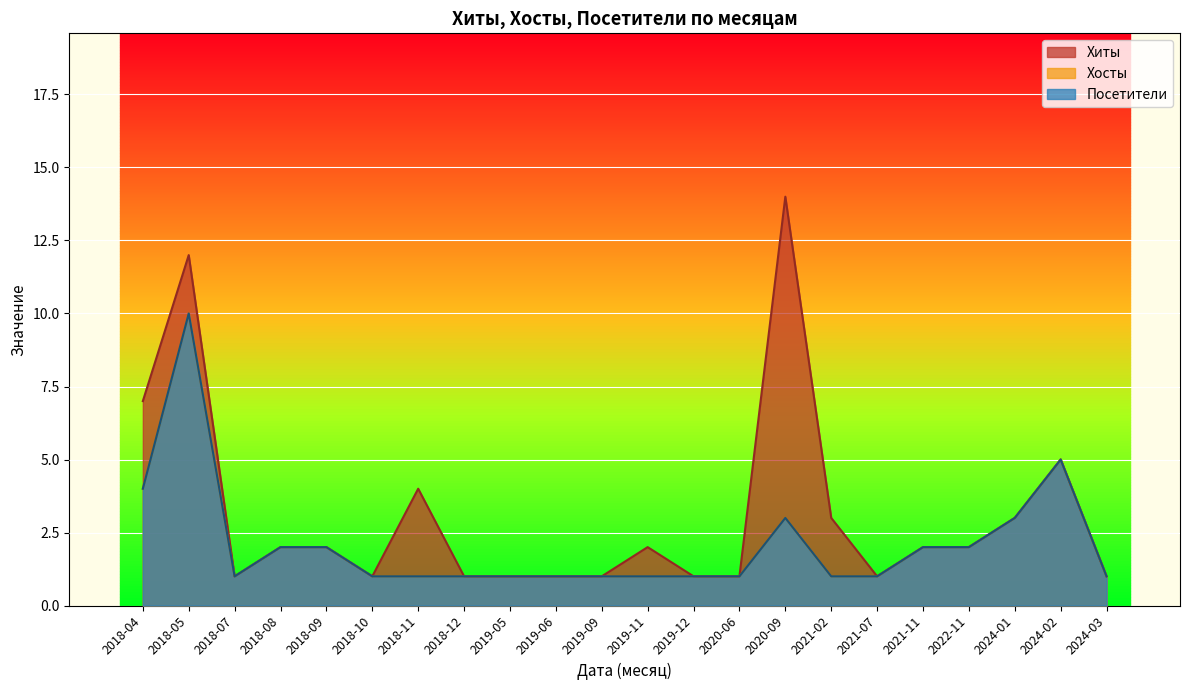

True or false: Хосты has a value of 2 at 2018-04.

False